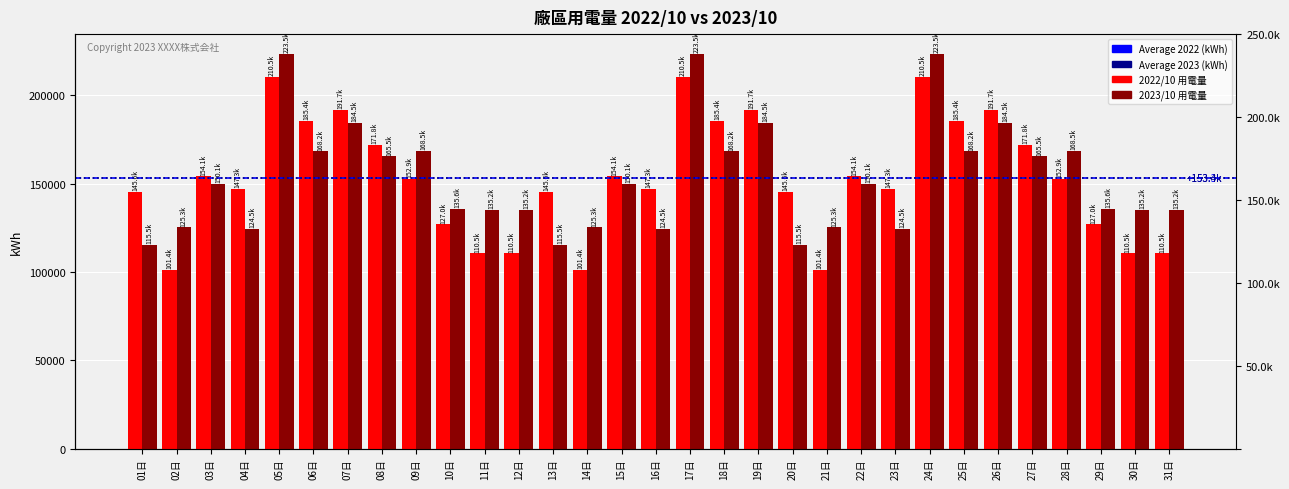

What is the label of the 5th bar from the left?

05日